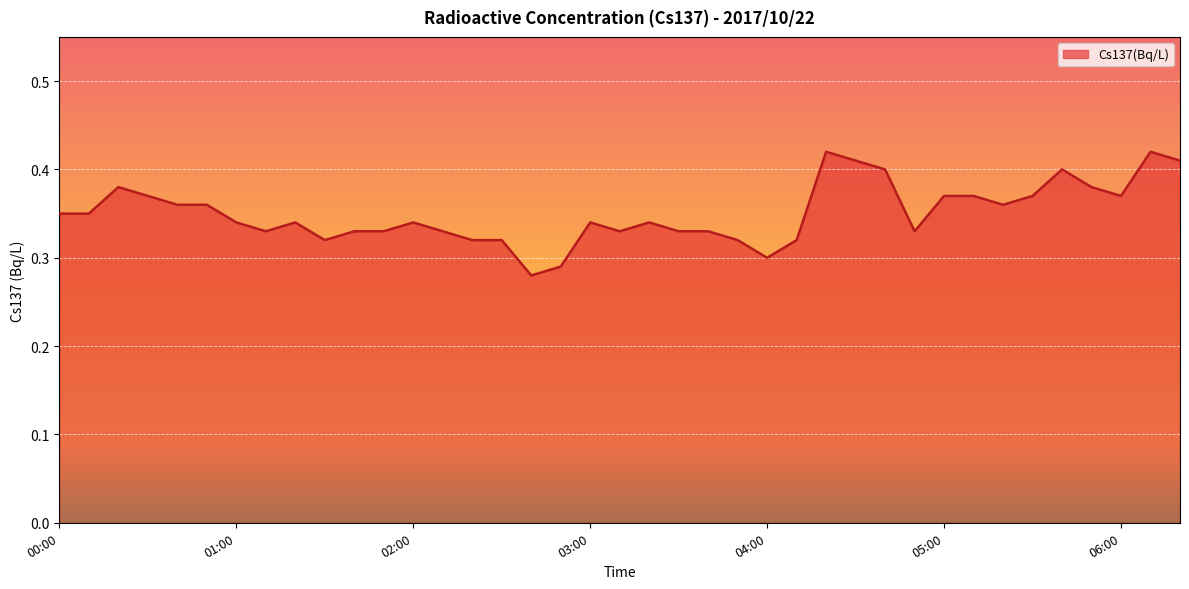

What is the difference between the maximum and minimum values?

0.1